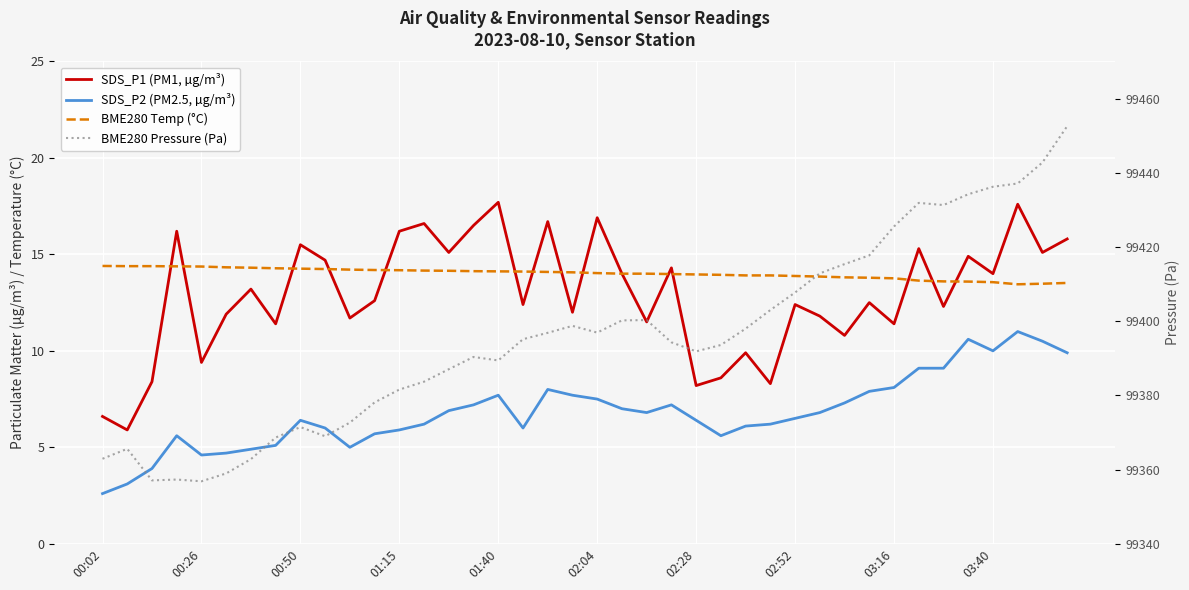

What is the difference between the maximum and second lowest values in the SDS_P1 (PM1, µg/m³) series?

11.1